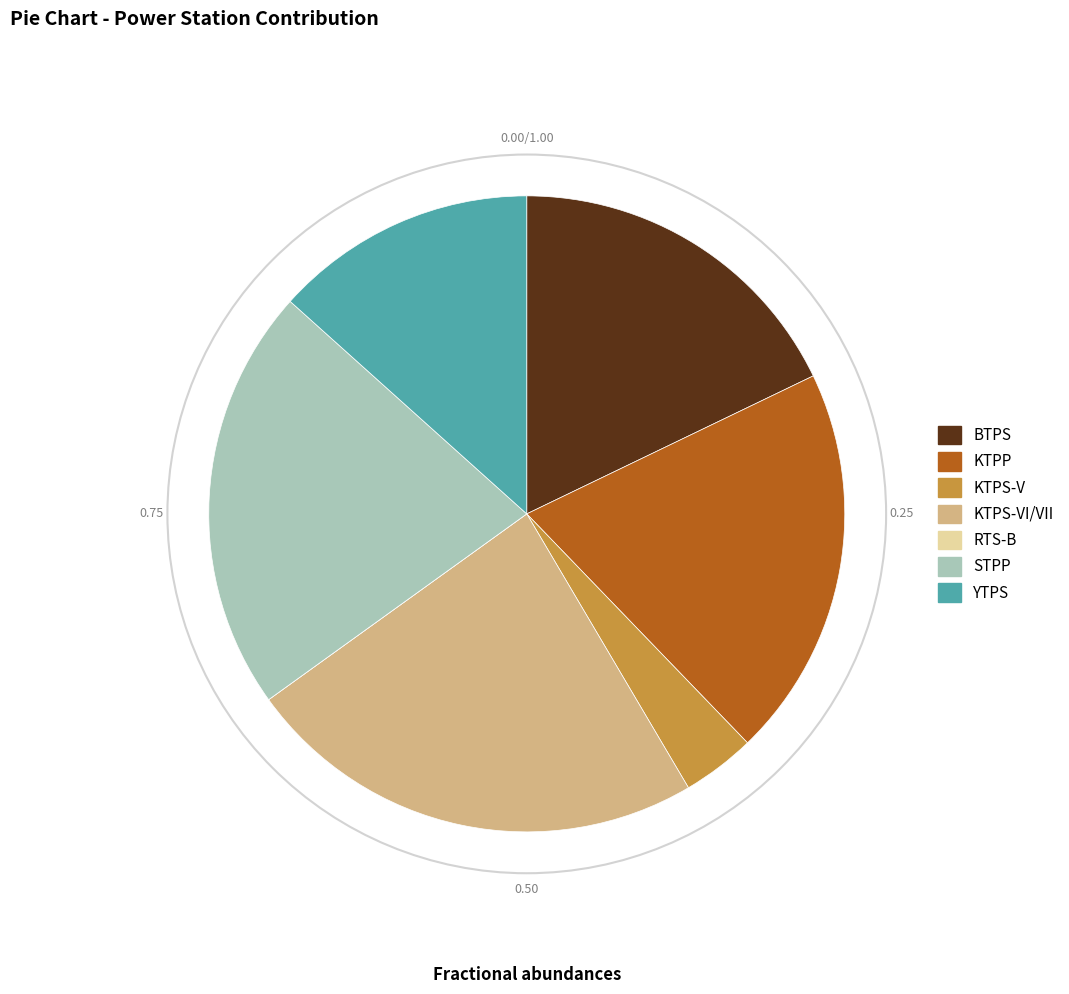

Is there any slice that represents more than half of the pie?

No